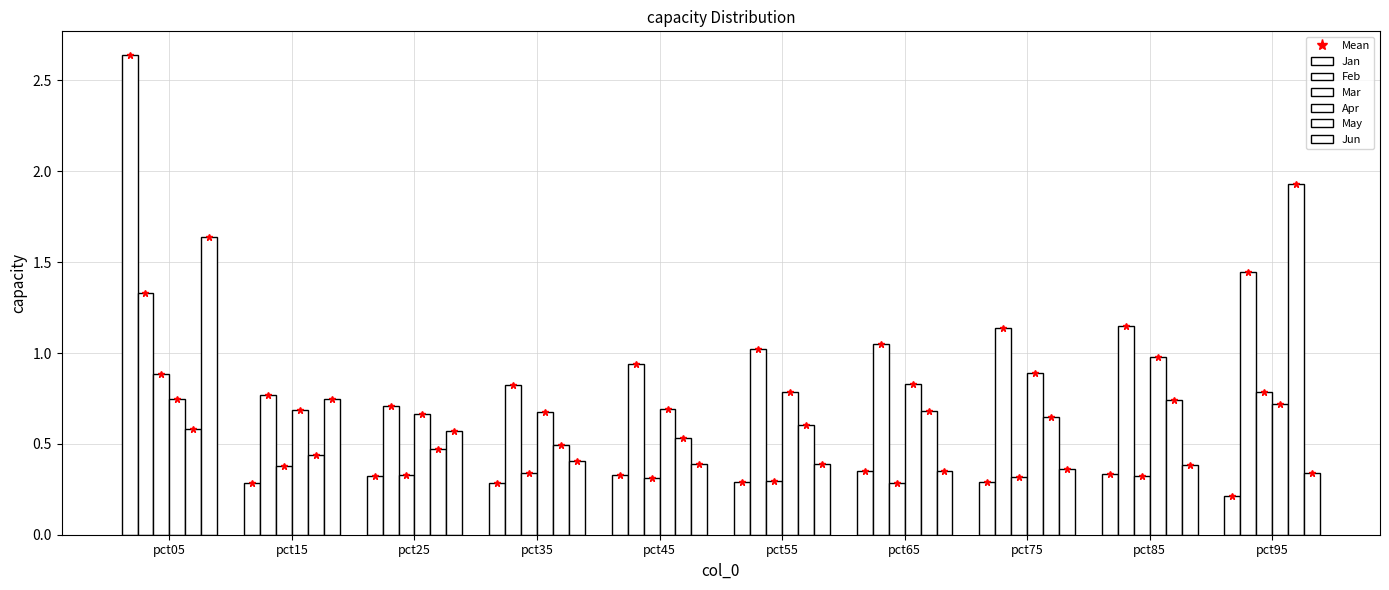

Which has a higher value, pct75 or pct15?

pct75